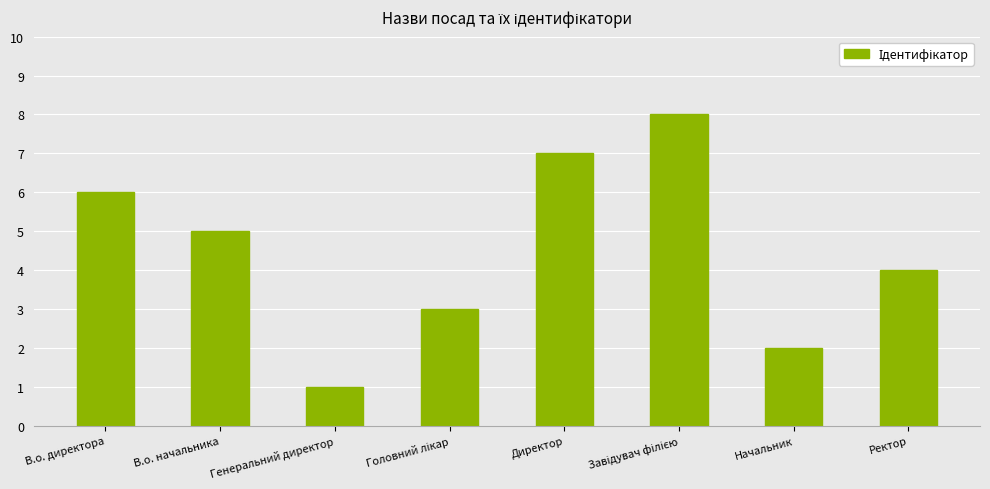

What position from the right is Ректор?

1